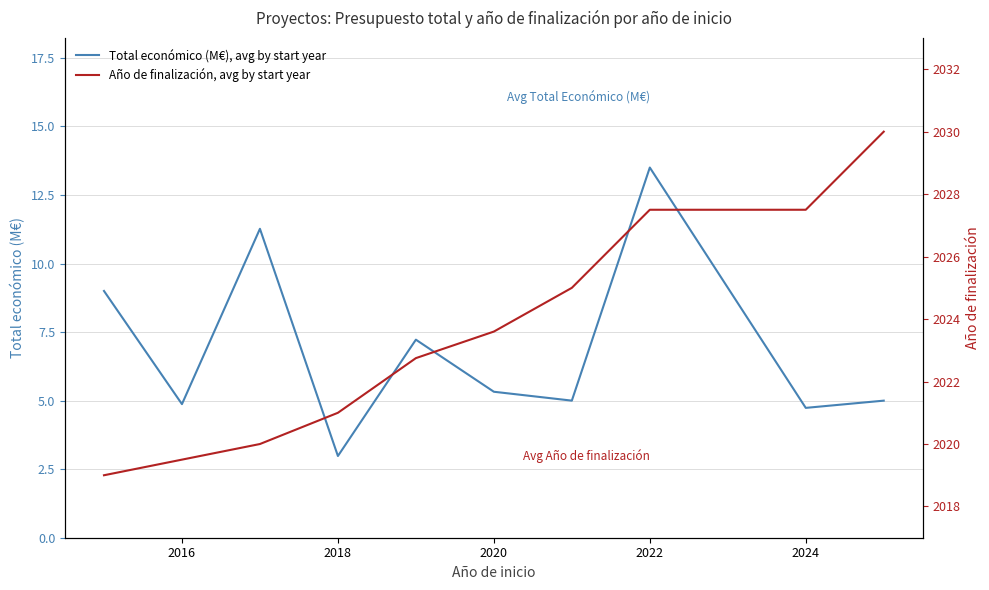

True or false: Año de finalización, avg by start year has more than 2 interior local peaks.

False